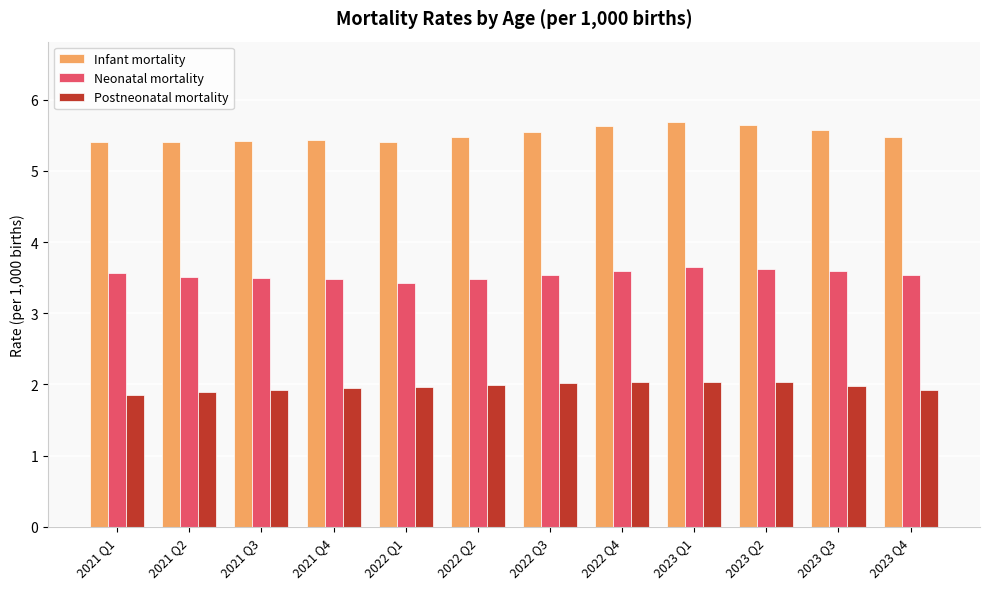

Is the value of Postneonatal mortality at 2022 Q2 greater than the value of Neonatal mortality at 2023 Q3?

No